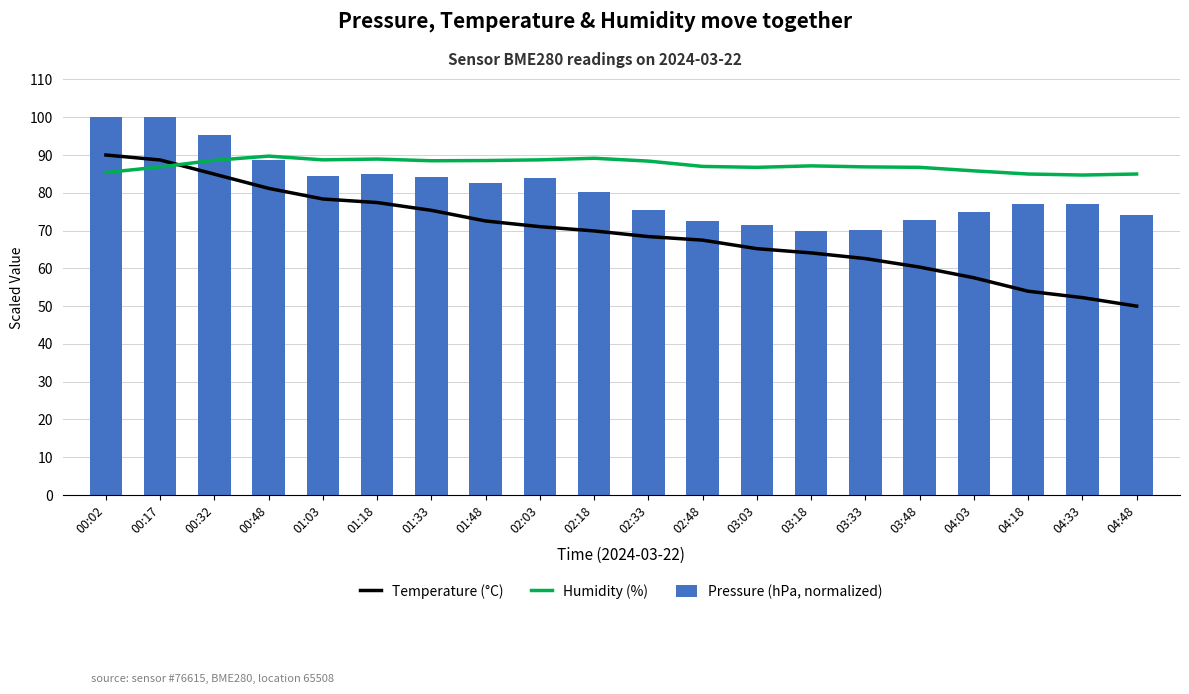

How many data points does each series have?

20